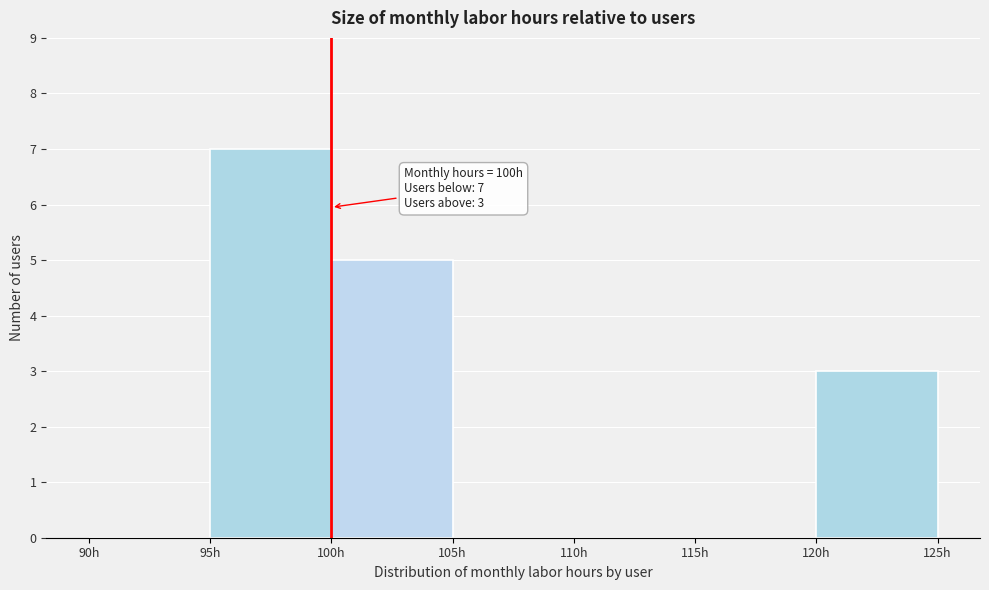

Over which range of the x-axis is the bar tallest?

95 to 100